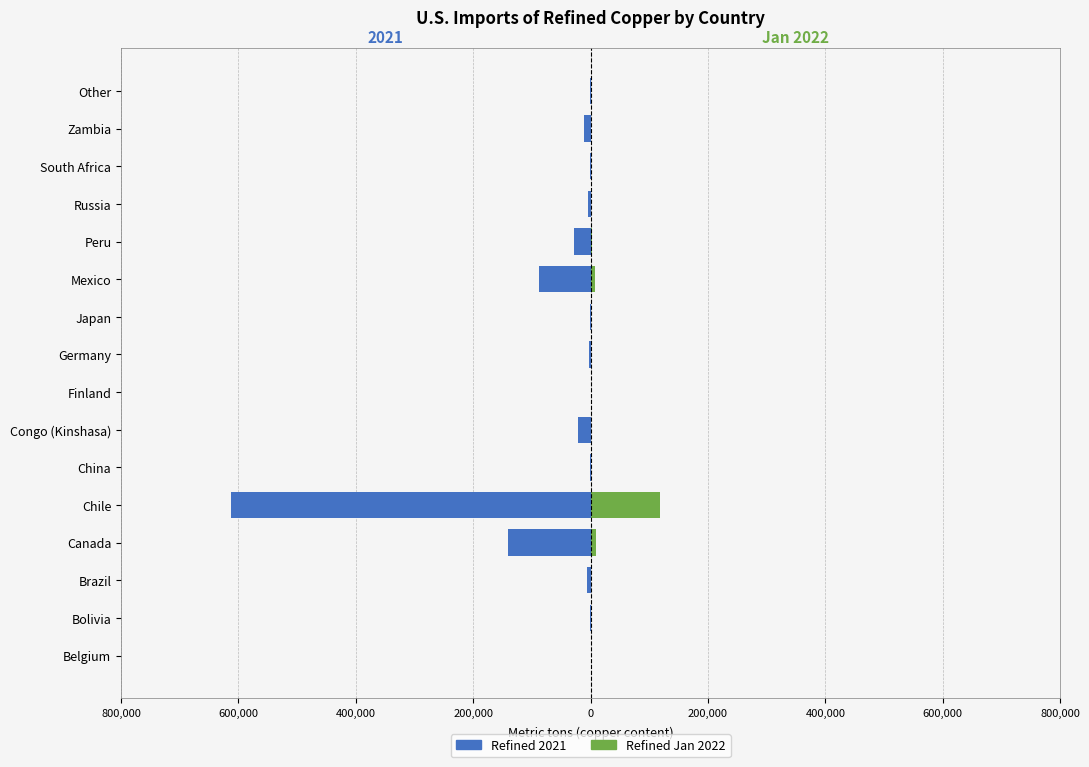

Reading left to right, transcribe all the data shown in this chart.

Refined 2021: -29	-763	-5720	-141000	-613000	-671	-22200	-35	-2150	-1440	-87400	-28500	-3900	-277	-11400	-153
Refined Jan 2022: 2	0	0	9890	119000	4	372	0	117	179	7660	3020	0	0	0	11